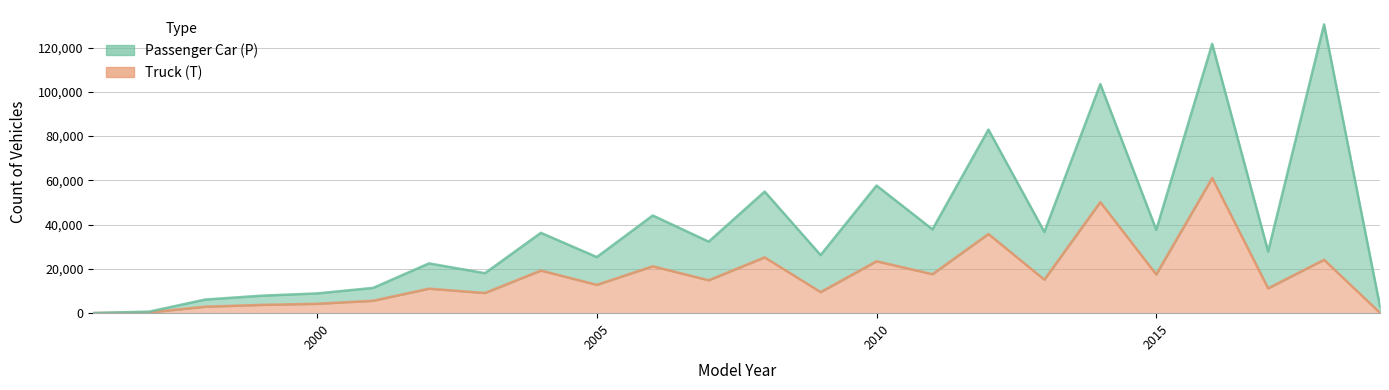

Does the chart have visible grid lines?

Yes